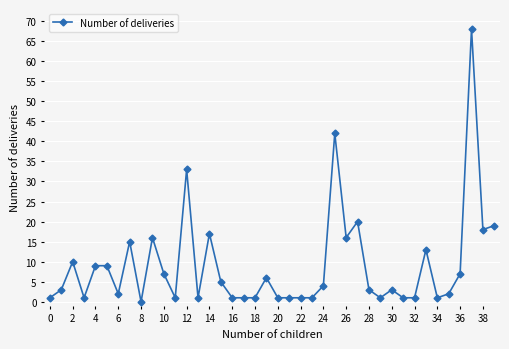

What is the difference between the maximum and minimum values?

68